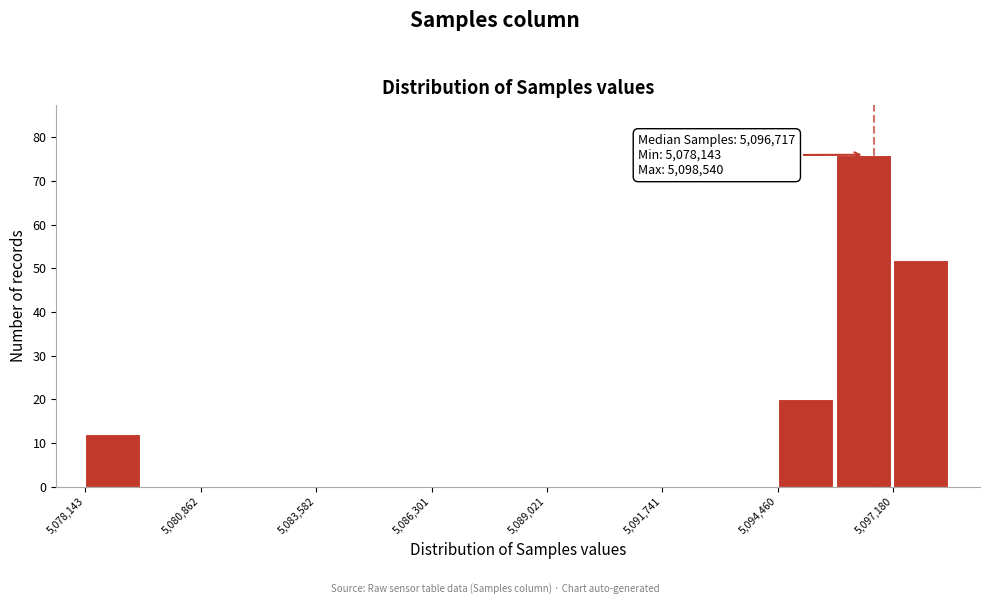

Read against the x-axis, roughly where is the centre of the tallest bar?

5096500